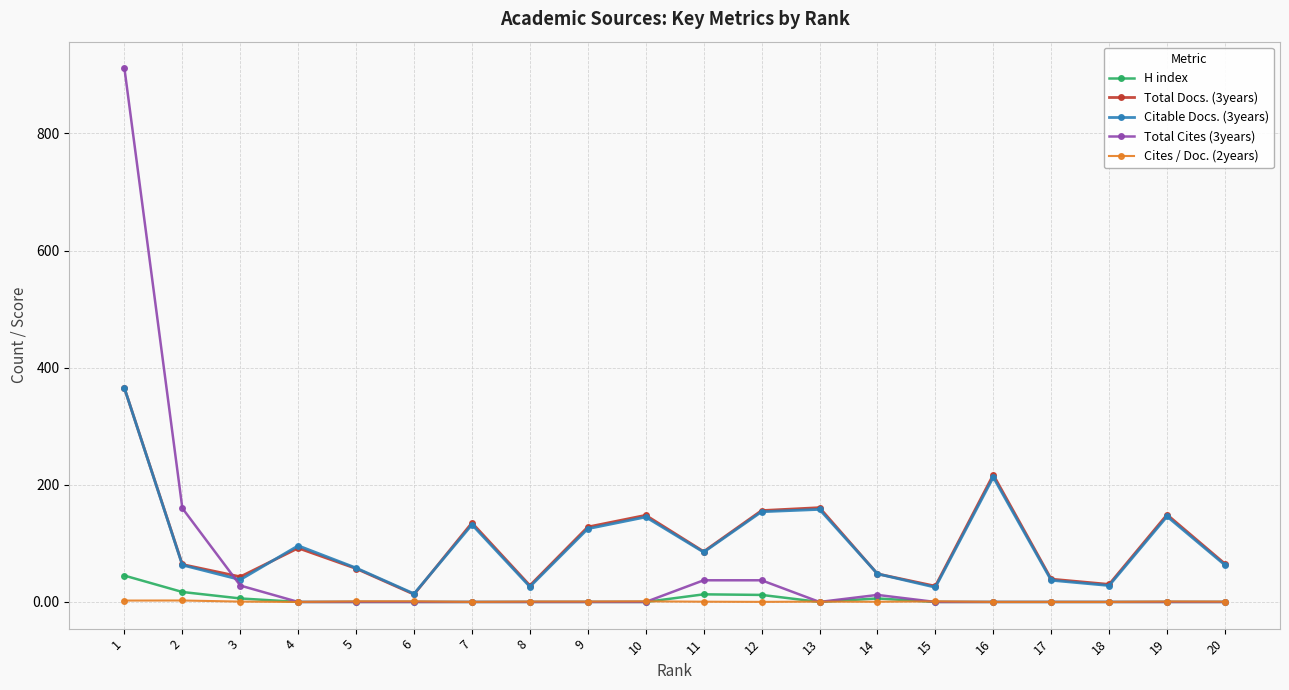

Which series has the largest range (max minus min)?

Total Cites (3years)